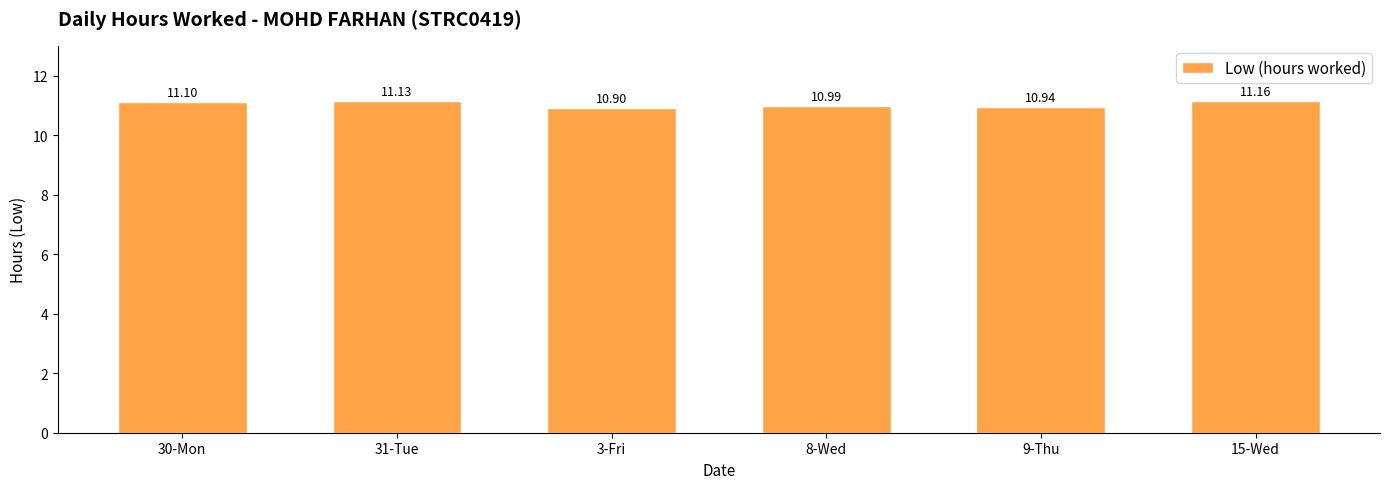

Reading left to right, transcribe all the data shown in this chart.

11.1	11.1	10.9	11.0	10.9	11.2